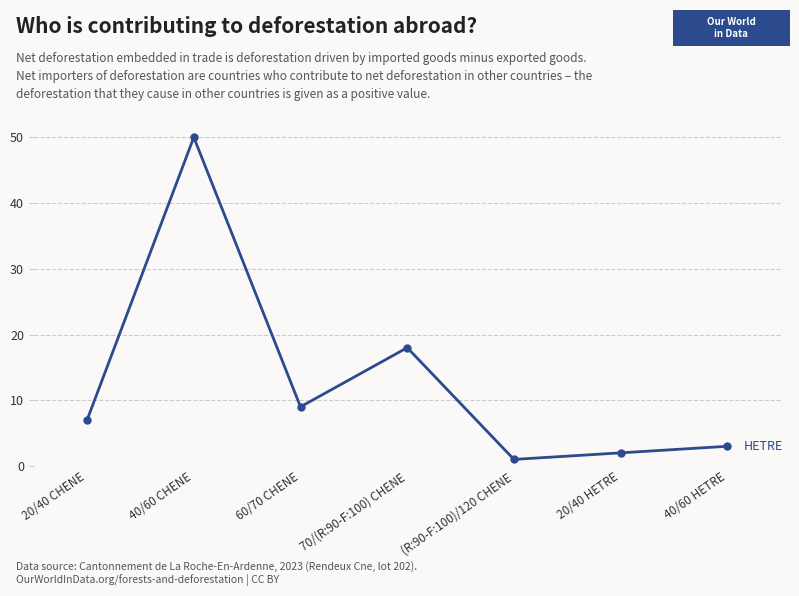

What is the ratio of the value at 40/60 CHENE to the value at 20/40 CHENE?

7.1